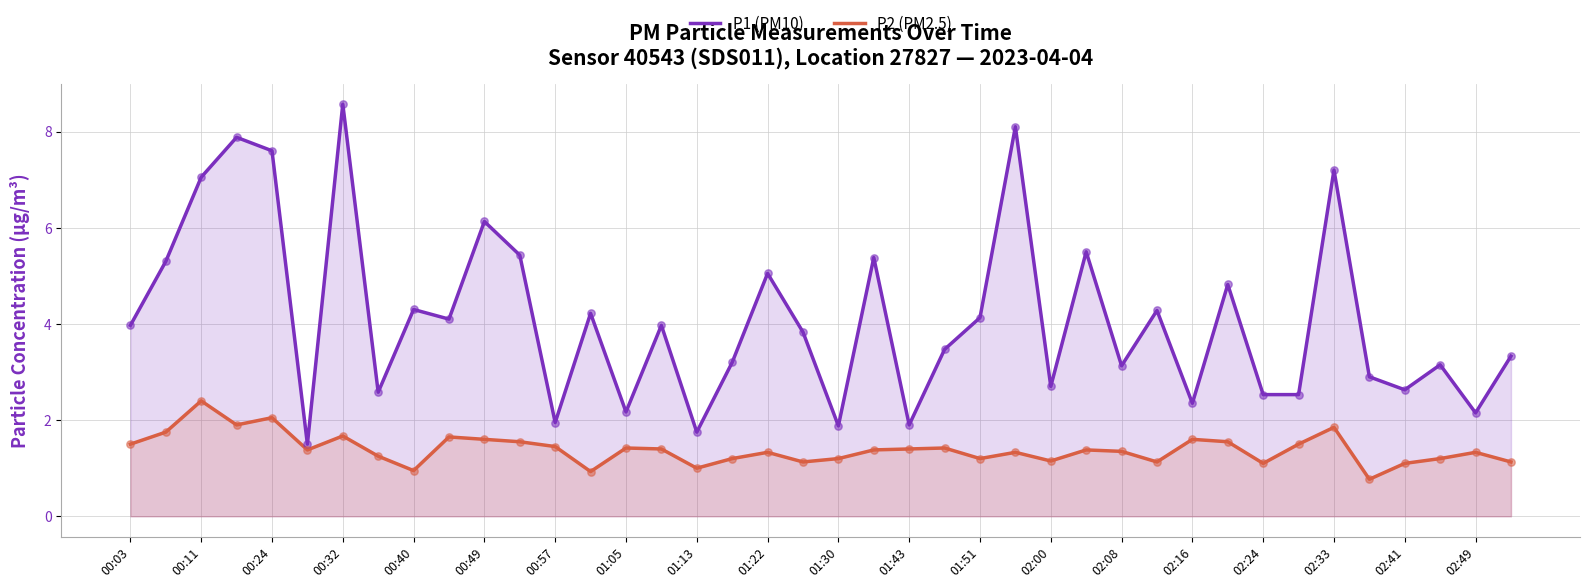

What are all the series names shown in the legend?

P1 (PM10), P2 (PM2.5)